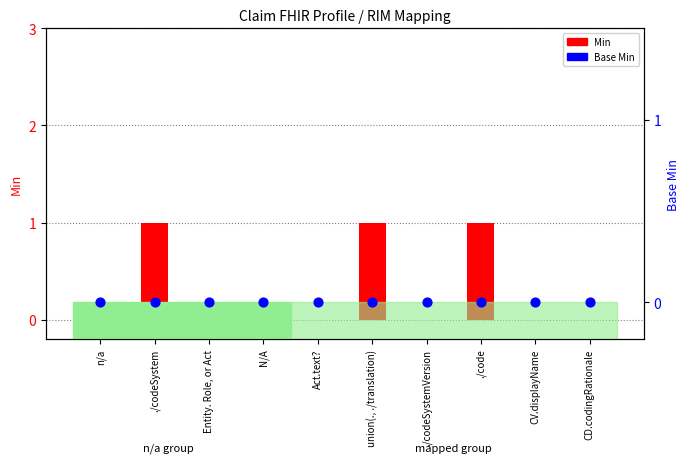

What are all the series names shown in the legend?

Min, Base Min